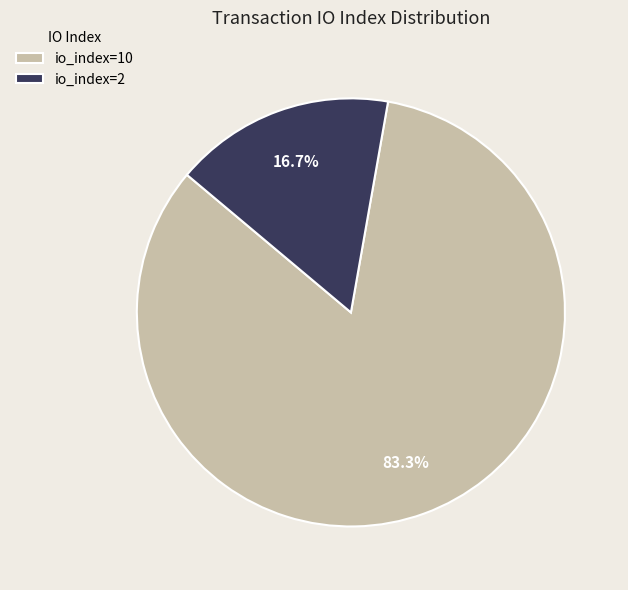

Which slice is the smallest?

io_index=2